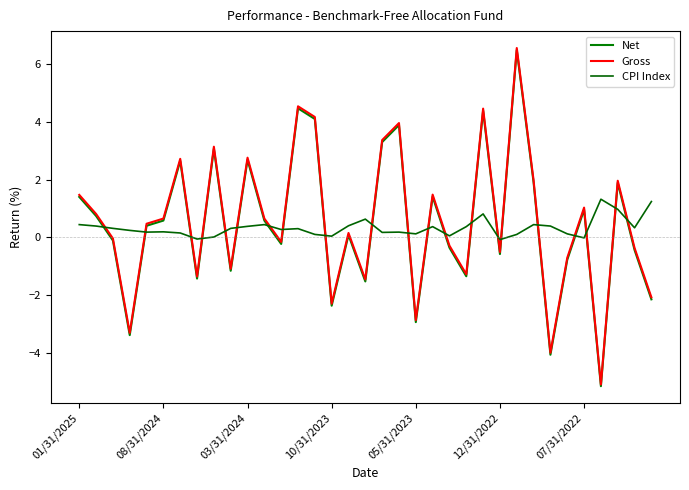

Does the chart have visible grid lines?

No